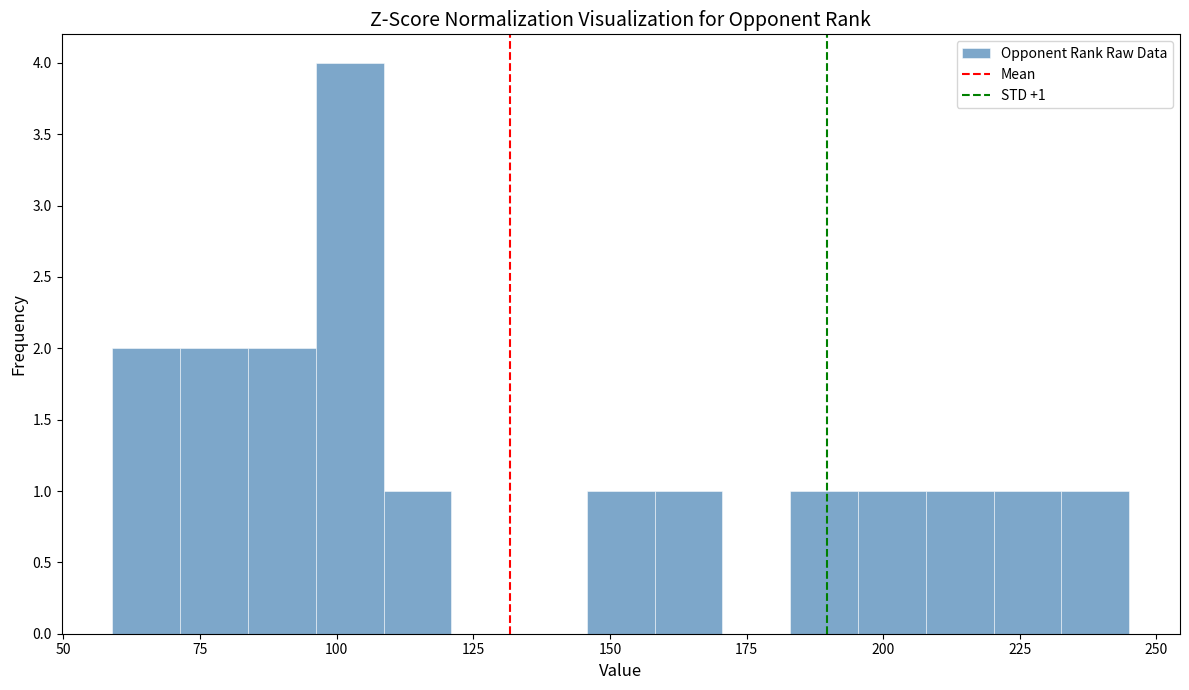

Around what value on the x-axis is the tallest bar? Give the approximate position of its centre, as read against the axis.

100